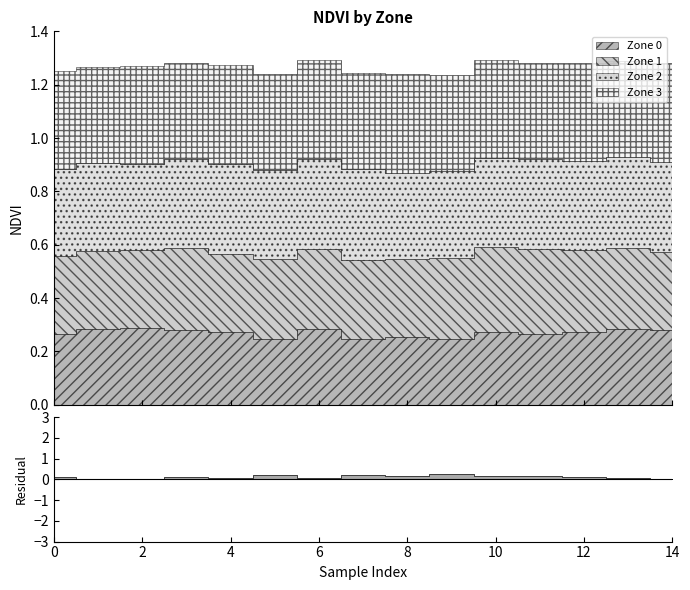

True or false: Zone 3 and Zone 2 intersect in this chart.

False